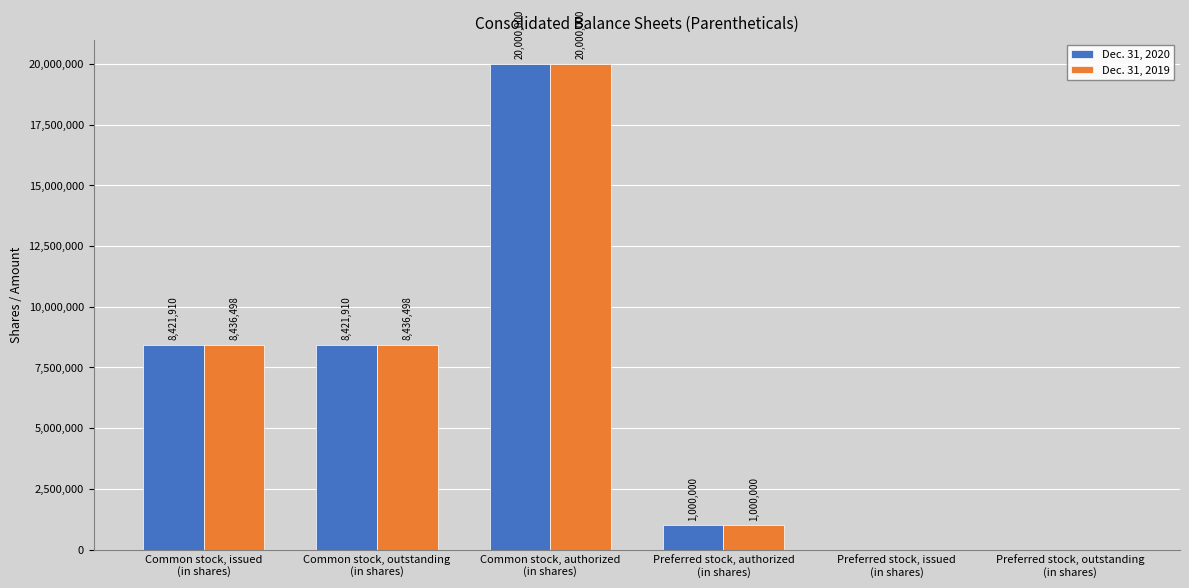

Which series has the largest total across all categories?

Dec. 31, 2019